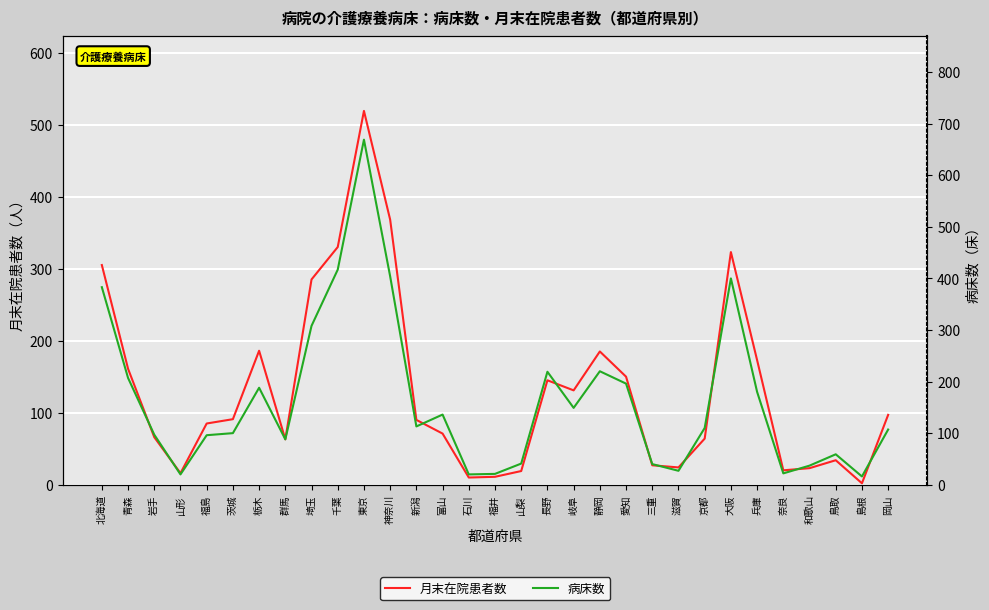

What is the value of the 病床数 point at the 8th from the left?

88